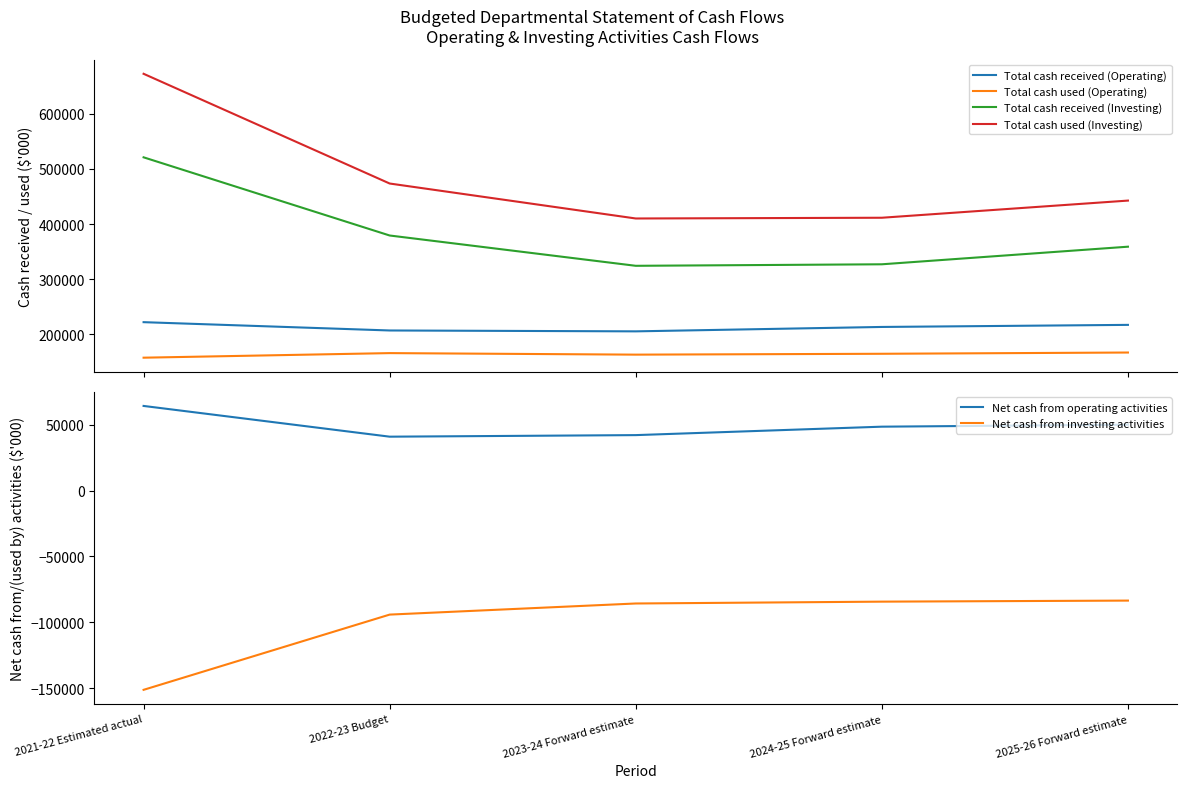

How many values in the Total cash used (Investing) series are below 442486?

2